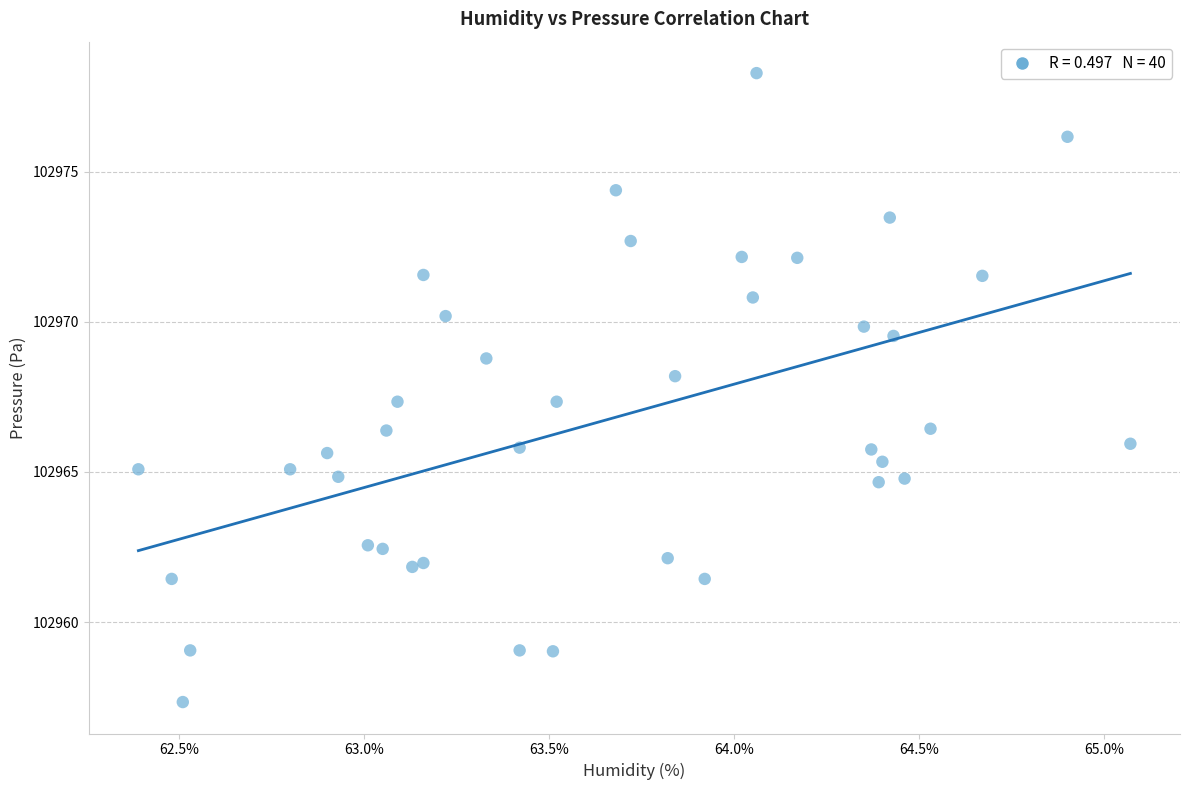

What is the range of X values (max minus min)?

2.7